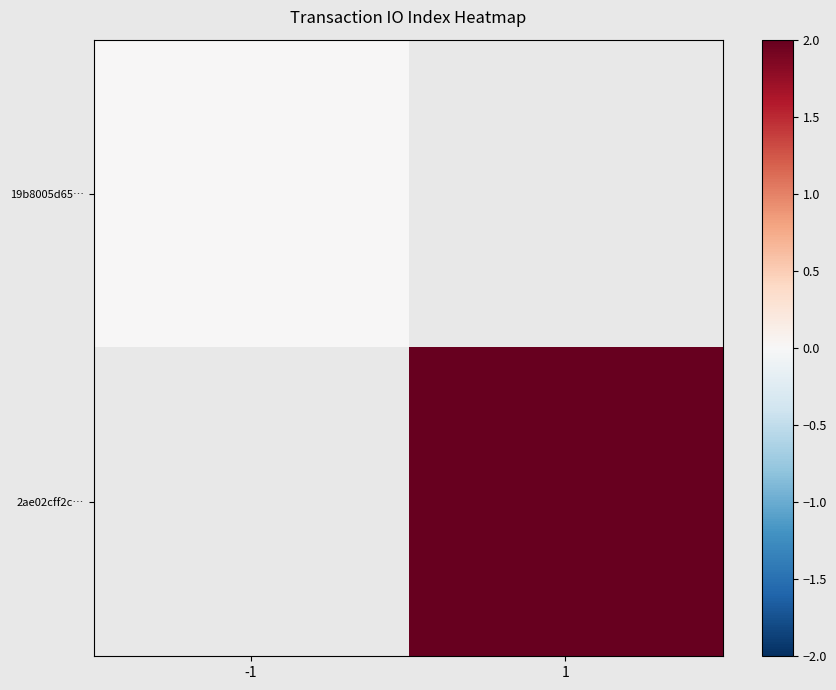

Which series has the widest spread of values?

19b8005d65…